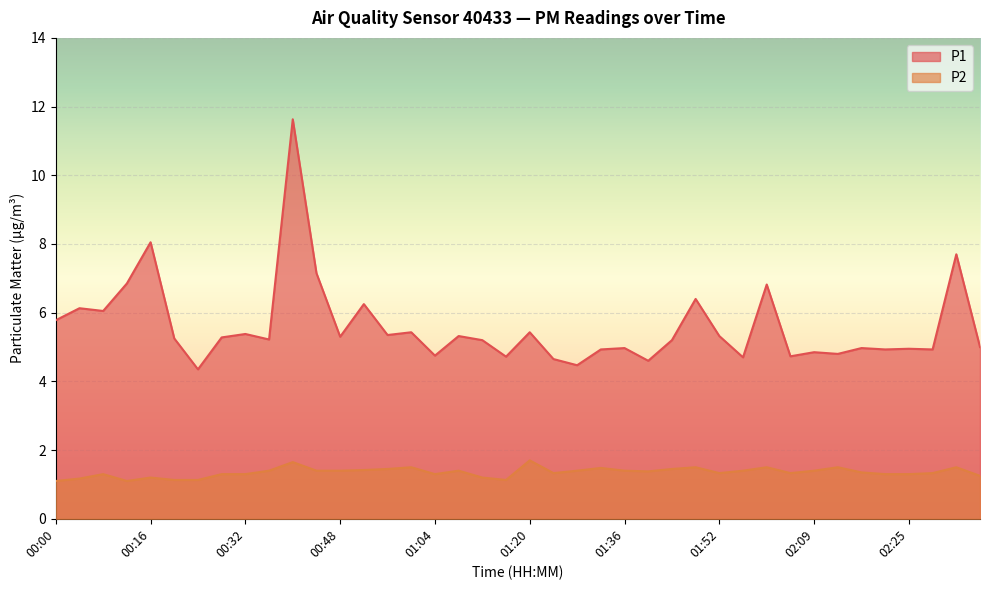

The P1 series shows 6.0 at 00:08. True or false?

True